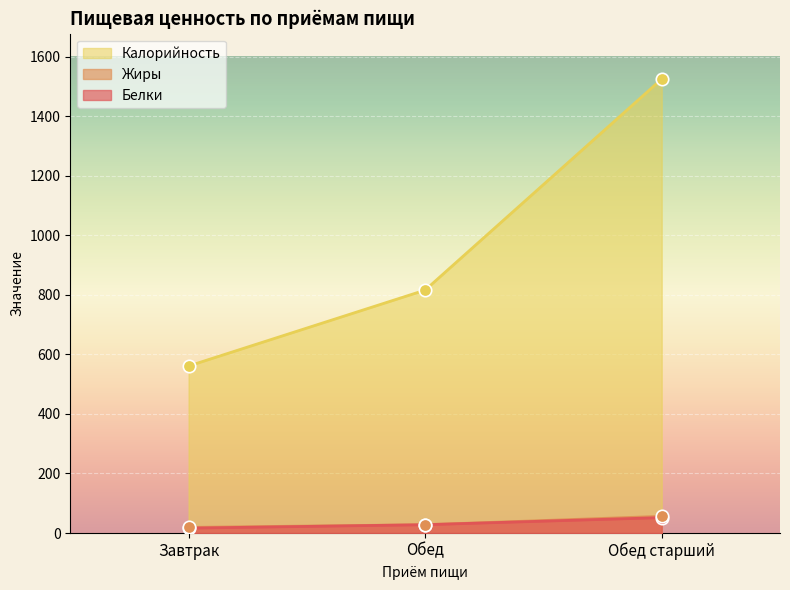

Is the value of Белки at Обед старший greater than the value of Калорийность at Обед старший?

No